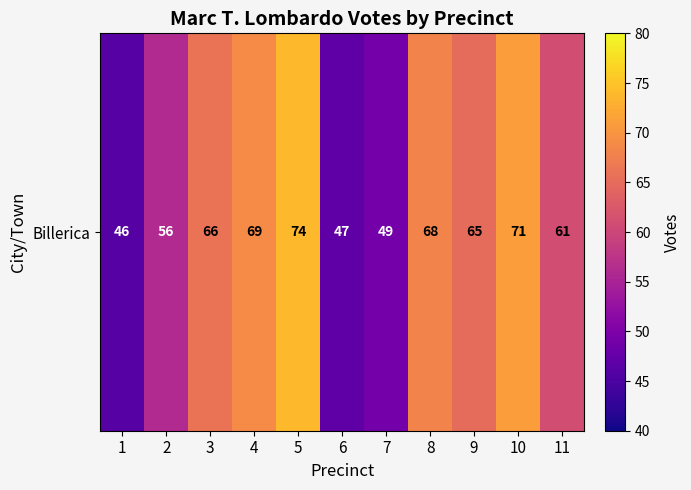

How many values exceed 65?

5